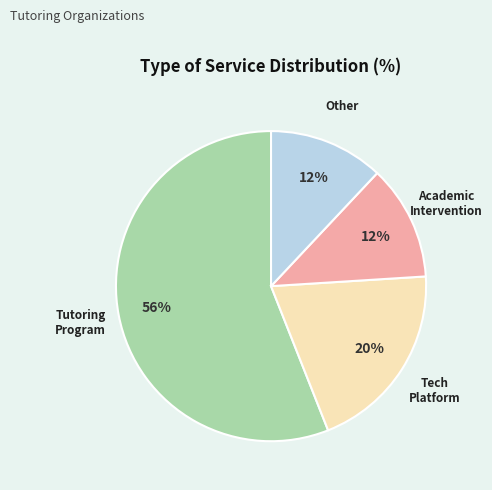

Is there a majority slice in this chart?

Yes